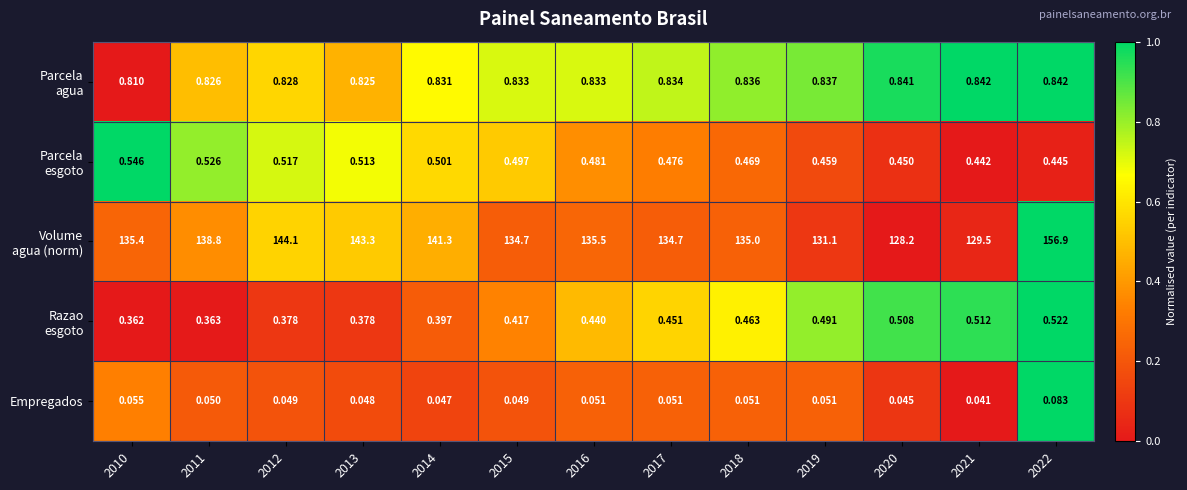

Between 2015 and 2021, which series saw the biggest shift?

Razao esgoto